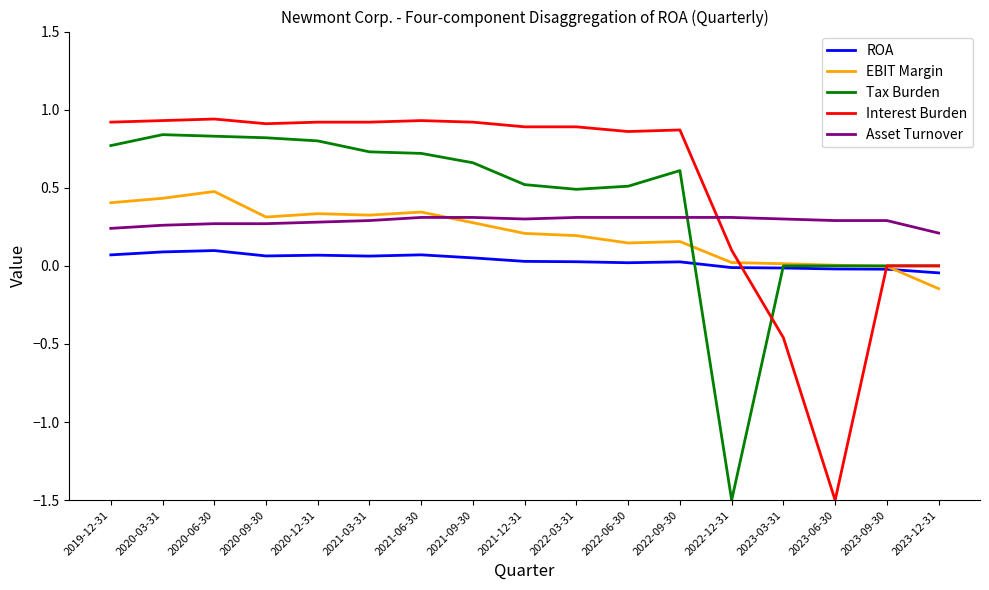

What is the difference between the maximum and minimum values in the Interest Burden series?

2.4